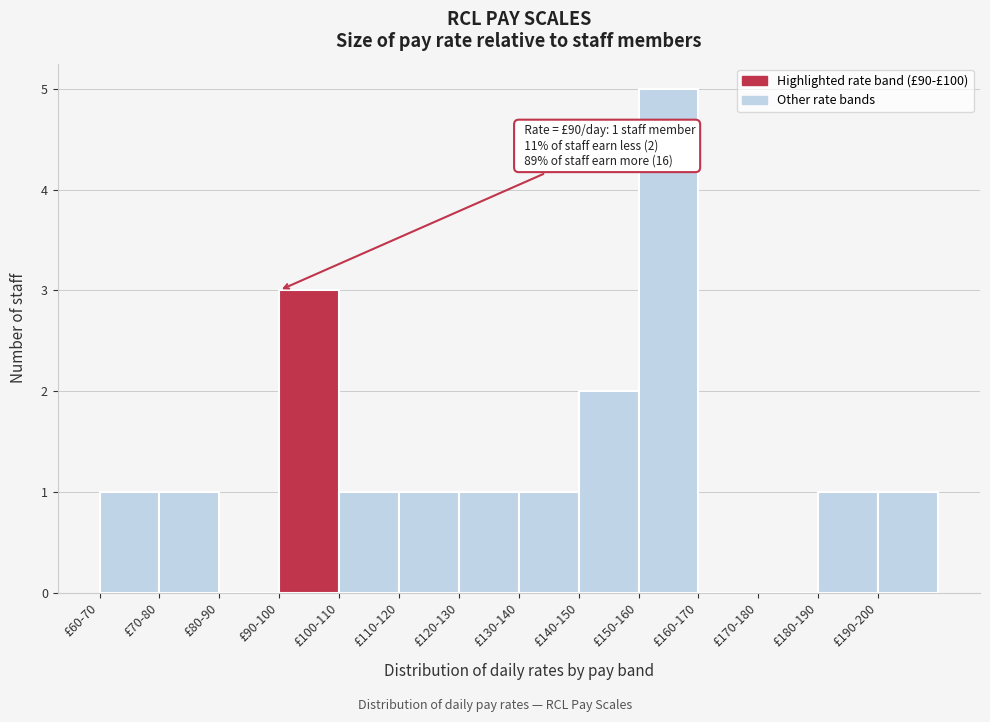

Reading right to left, list all the values displayed in this chart.

£190-200=1	£180-190=1	£170-180=0	£160-170=0	£150-160=5	£140-150=2	£130-140=1	£120-130=1	£110-120=1	£100-110=1	£90-100=3	£80-90=0	£70-80=1	£60-70=1